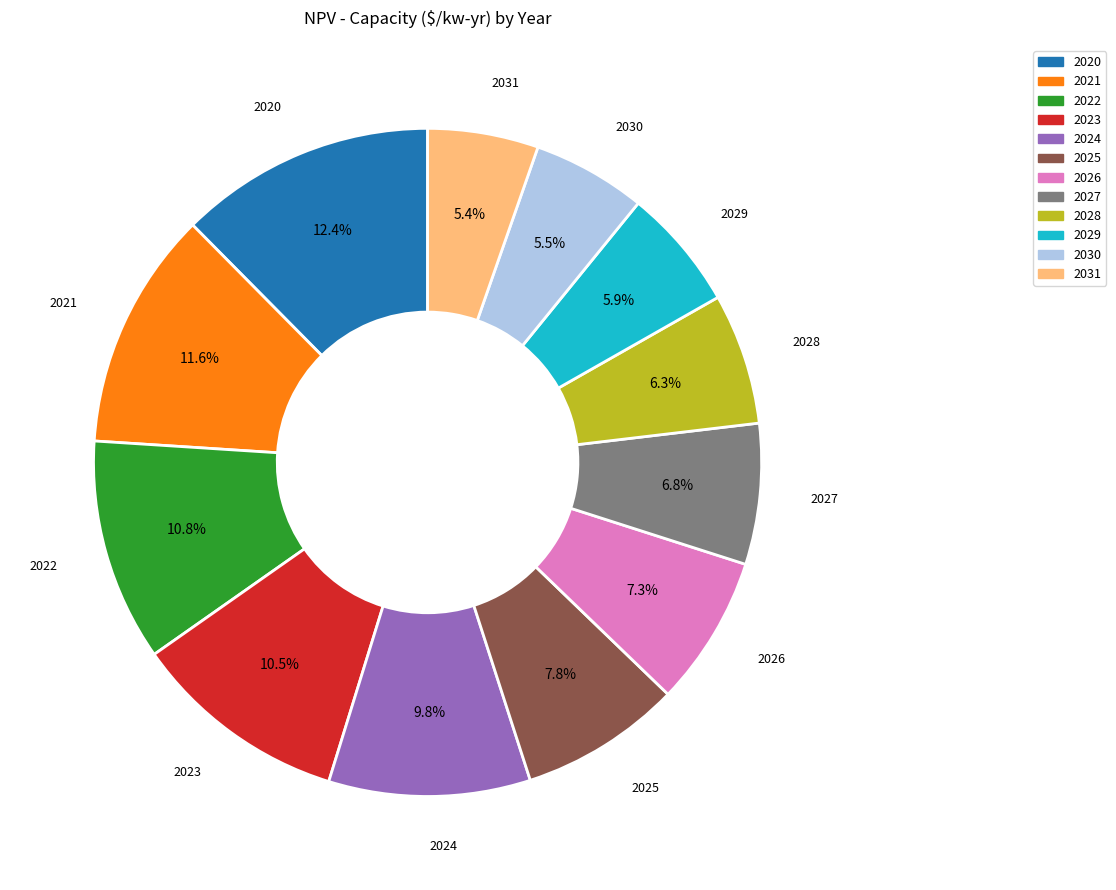

Approximately how many times larger is the value at 2026 compared to 2020?

0.6